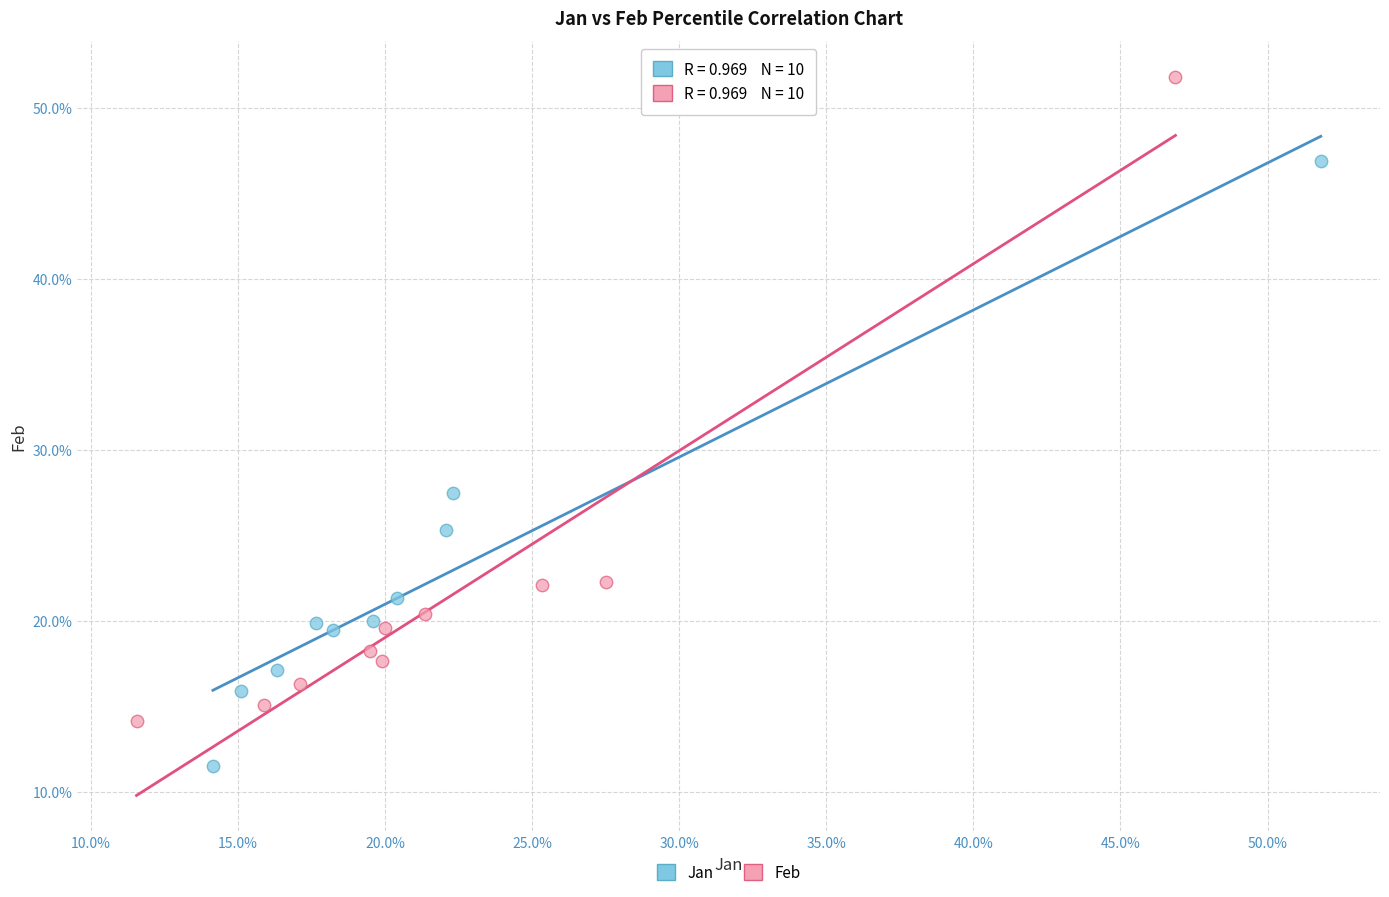

What are all the series names shown in the legend?

Jan, Feb